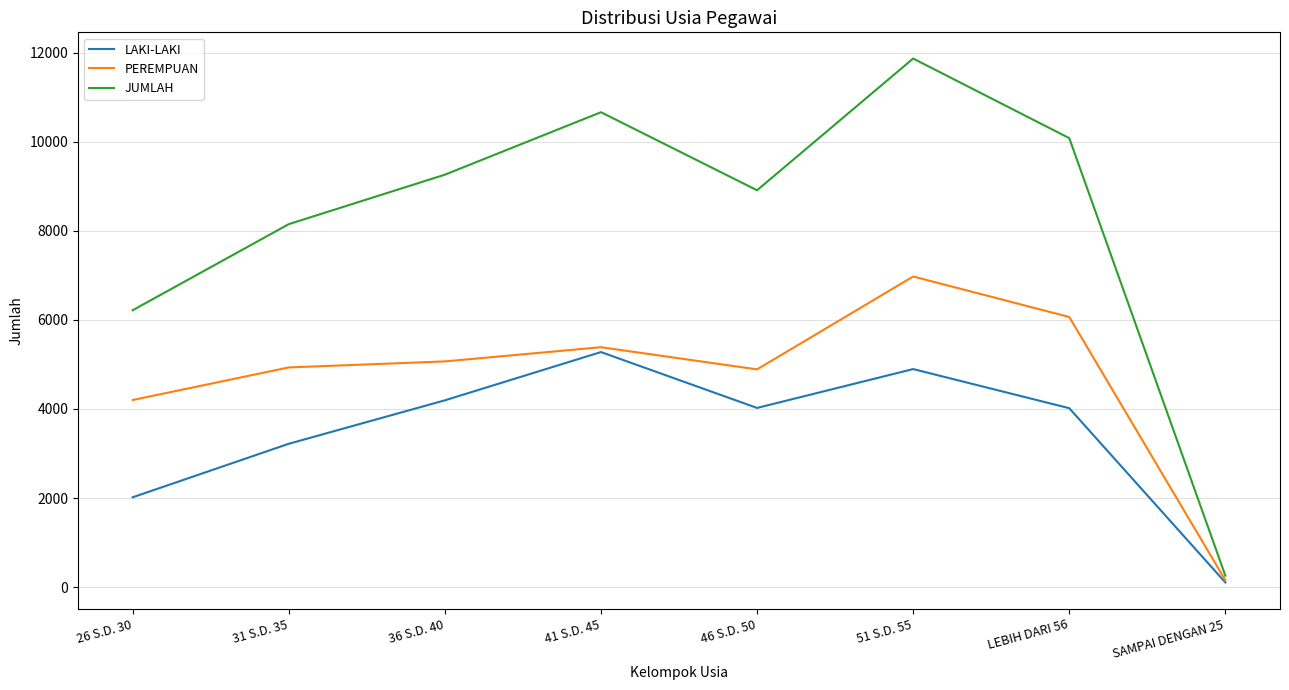

What is the average value of the JUMLAH series?

8177